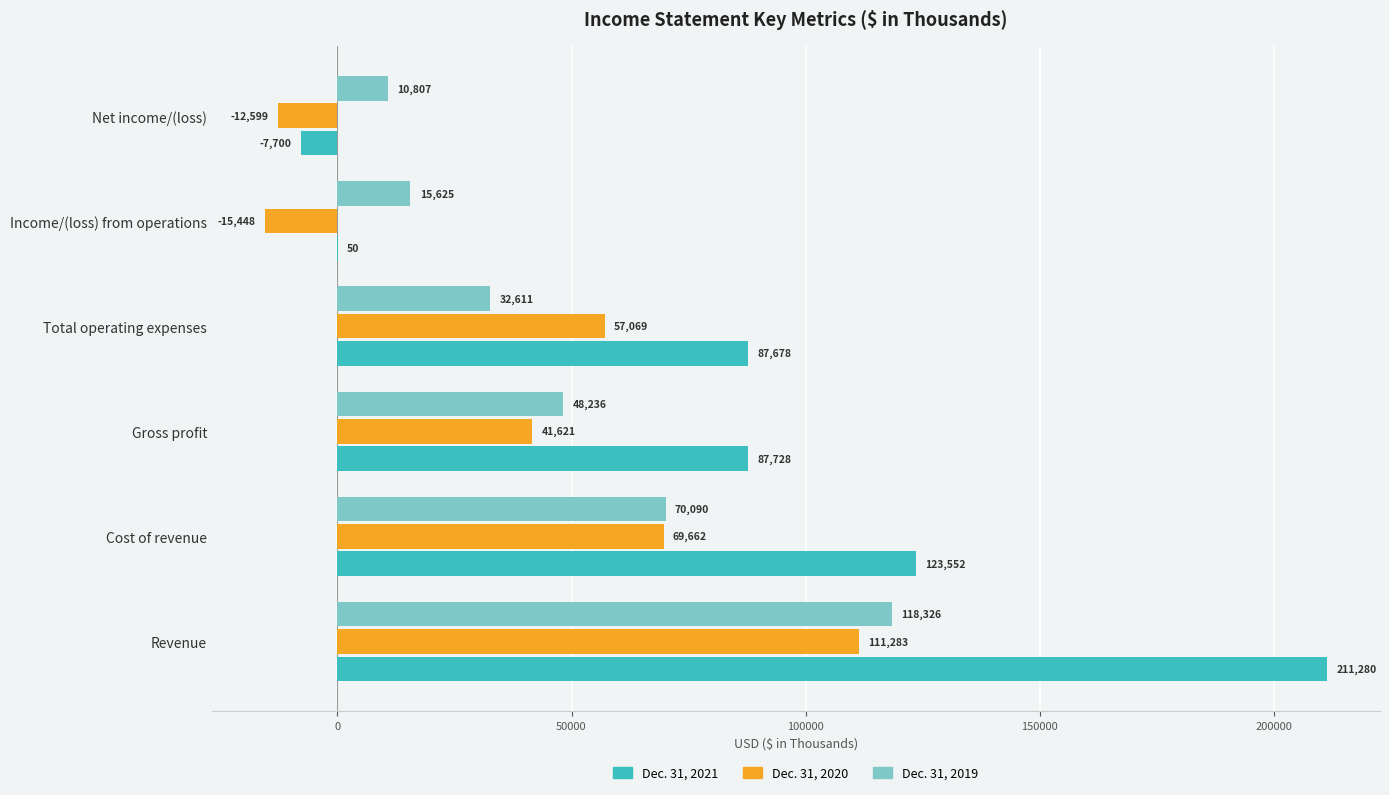

Between Revenue and Net income/(loss), which series saw the biggest shift?

Dec. 31, 2021